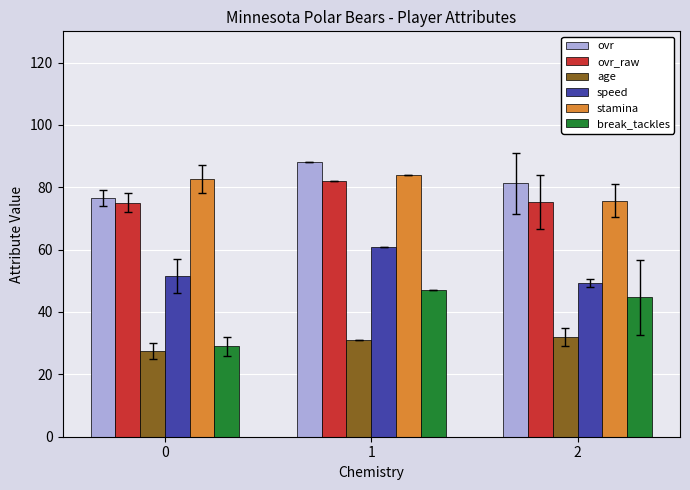

How many bars are there in each group?

6